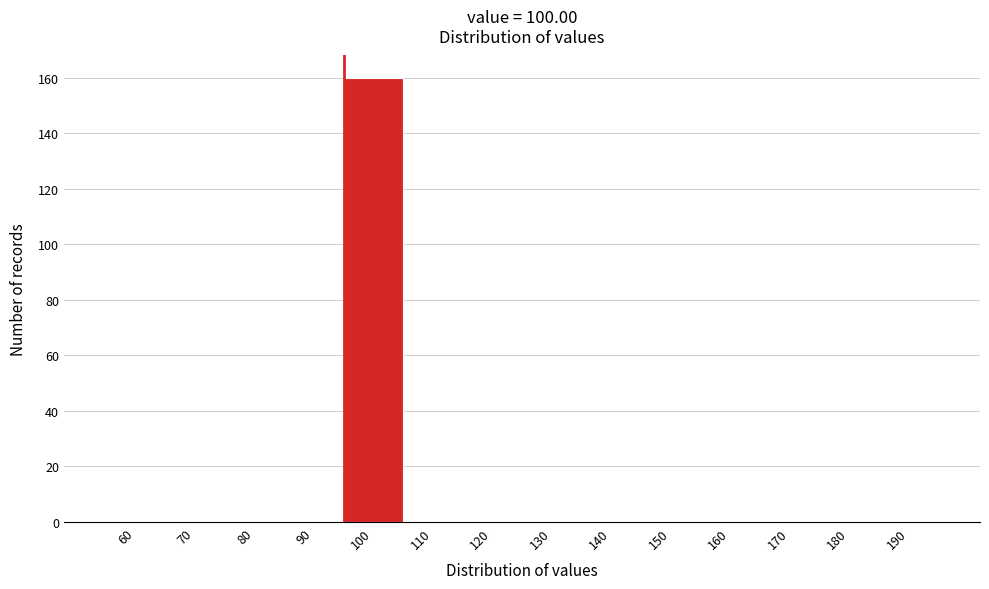

Reading left to right, what are all the values shown in this chart?

60=0	70=0	80=0	90=0	100=160	110=0	120=0	130=0	140=0	150=0	160=0	170=0	180=0	190=0